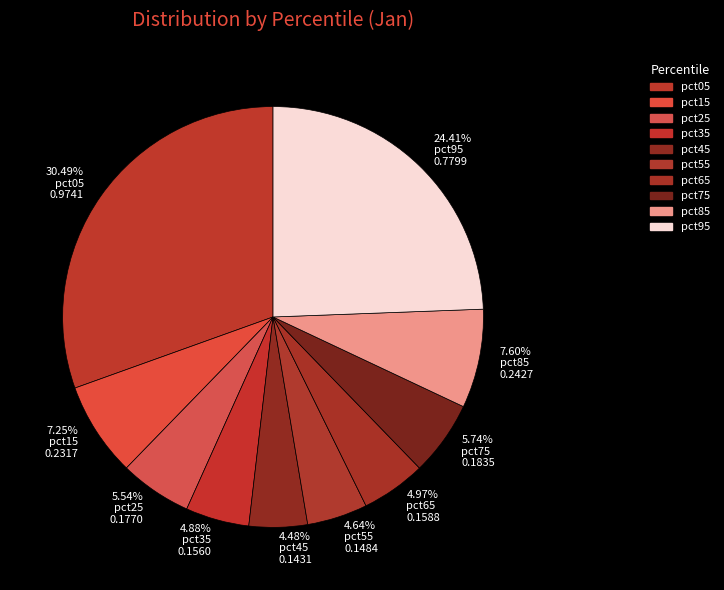

Does pct25 account for over 50% of the chart?

No